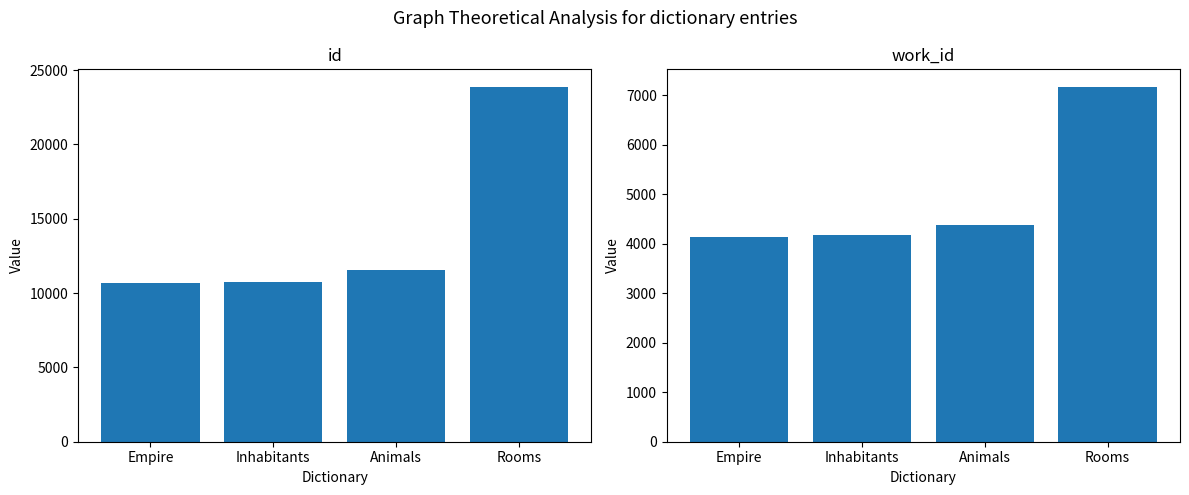

At which label does work_id reach its peak?

Rooms